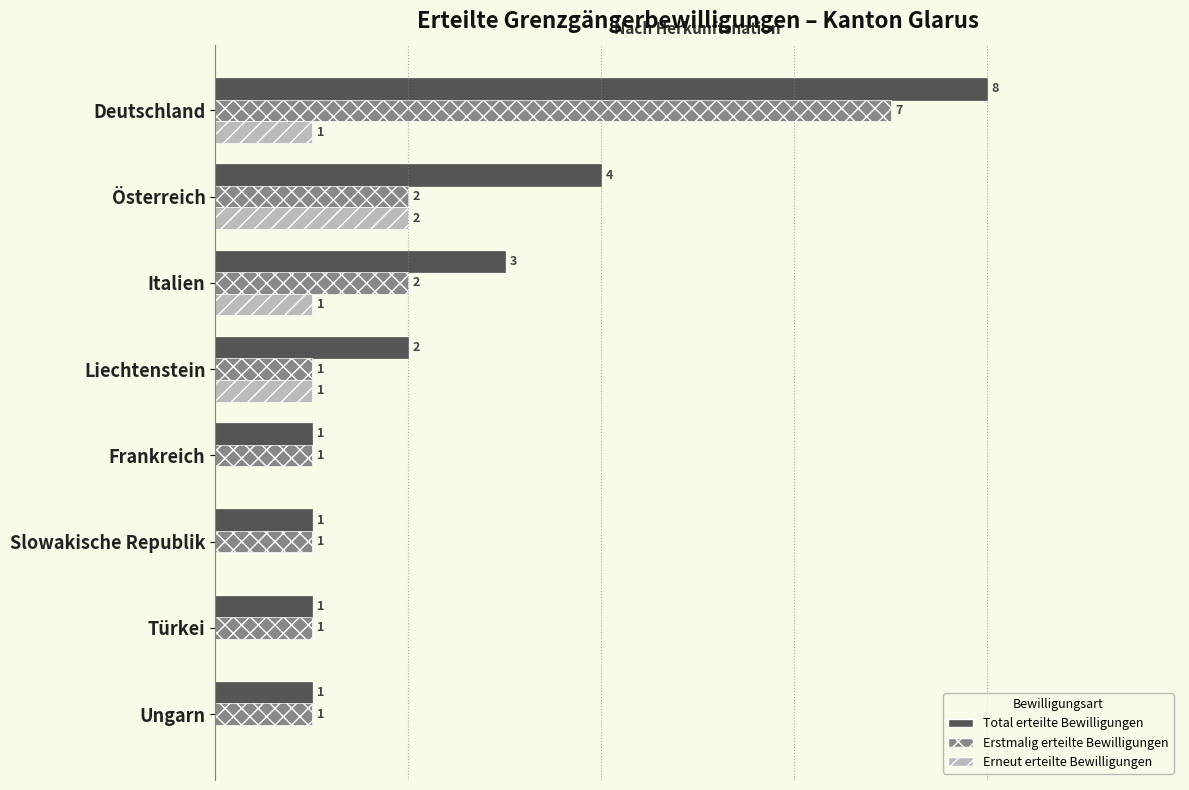

Which series has the largest total across all categories?

Total erteilte Bewilligungen